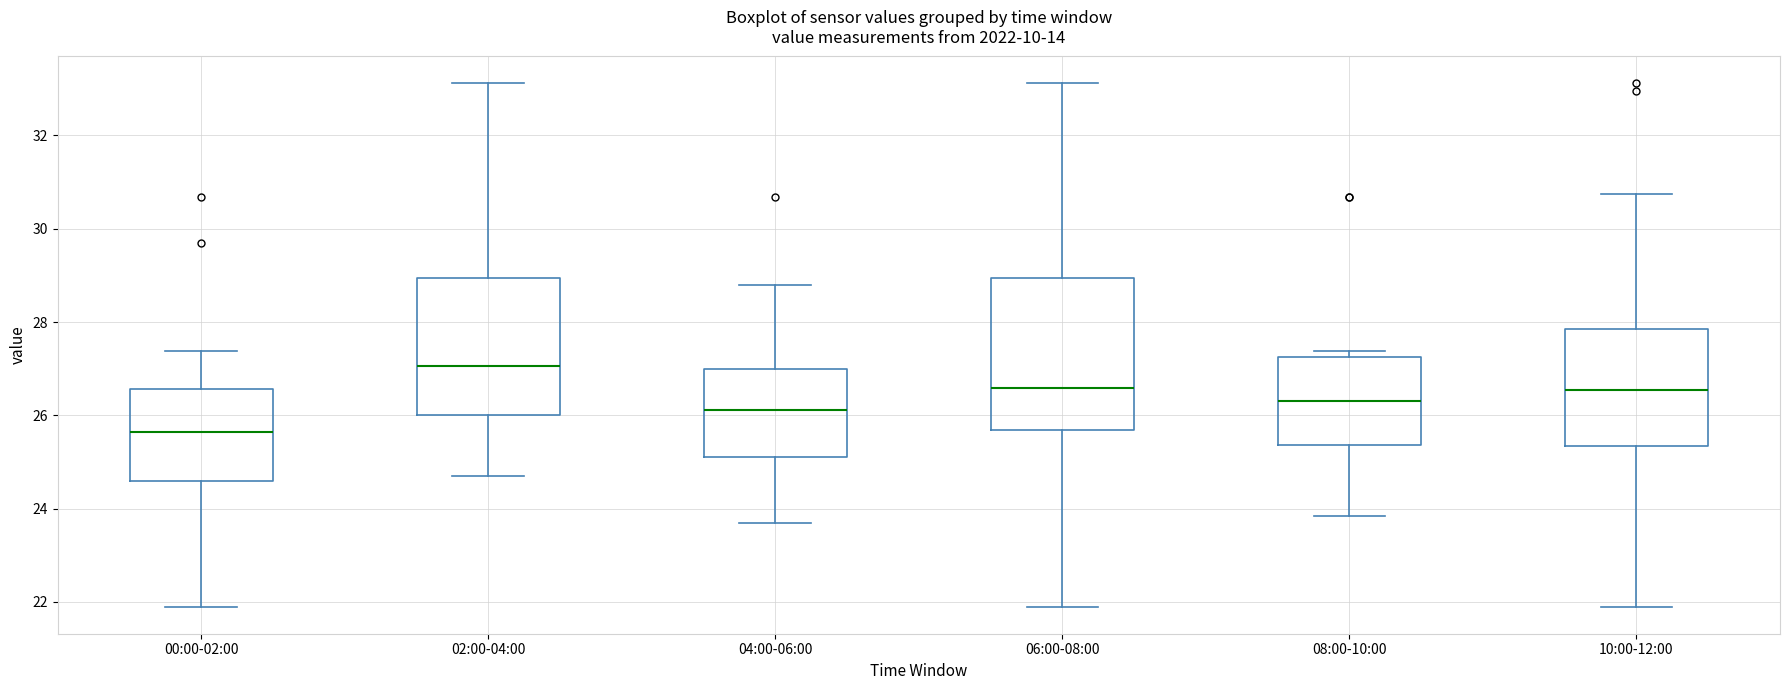

Which box is the tallest, from its lower edge to its upper edge?

06:00-08:00